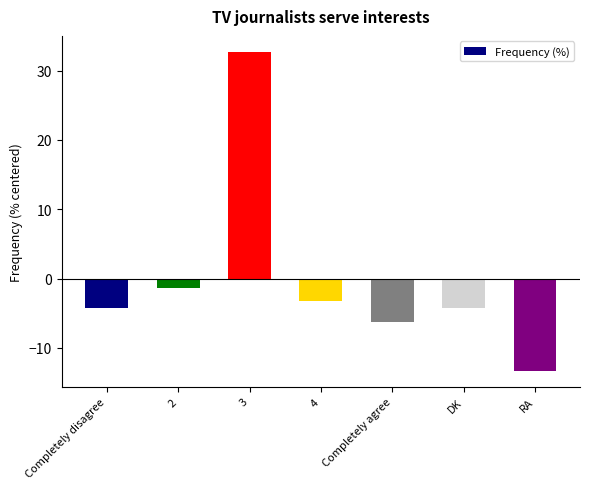

What value does the data have at 4?

-3.3